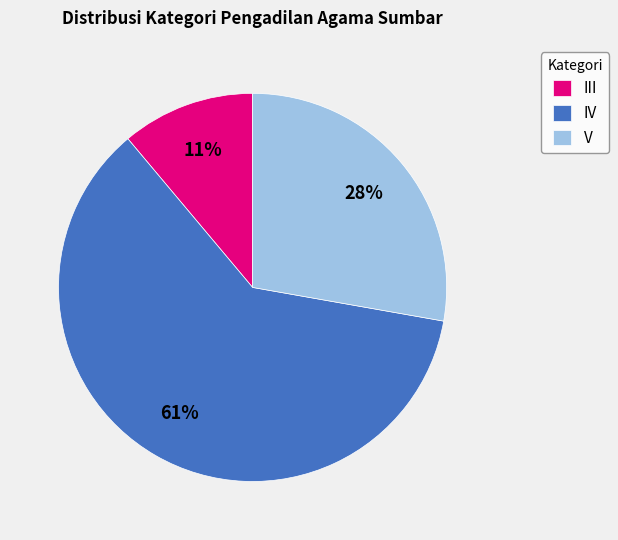

To the nearest percent, what is the difference between the largest and smallest slice percentages?

50%